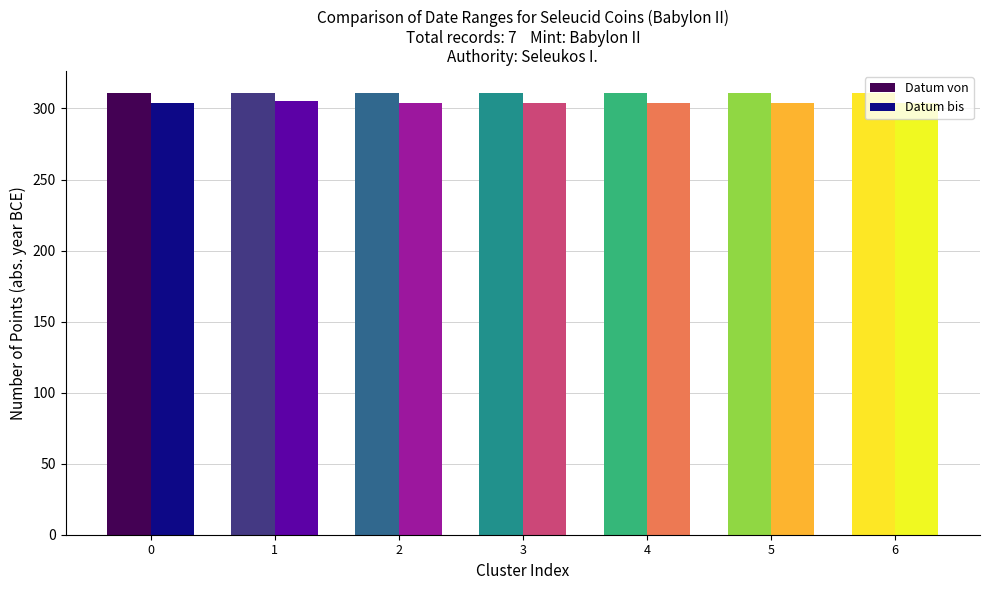

What is the total value across all series at 1?

616